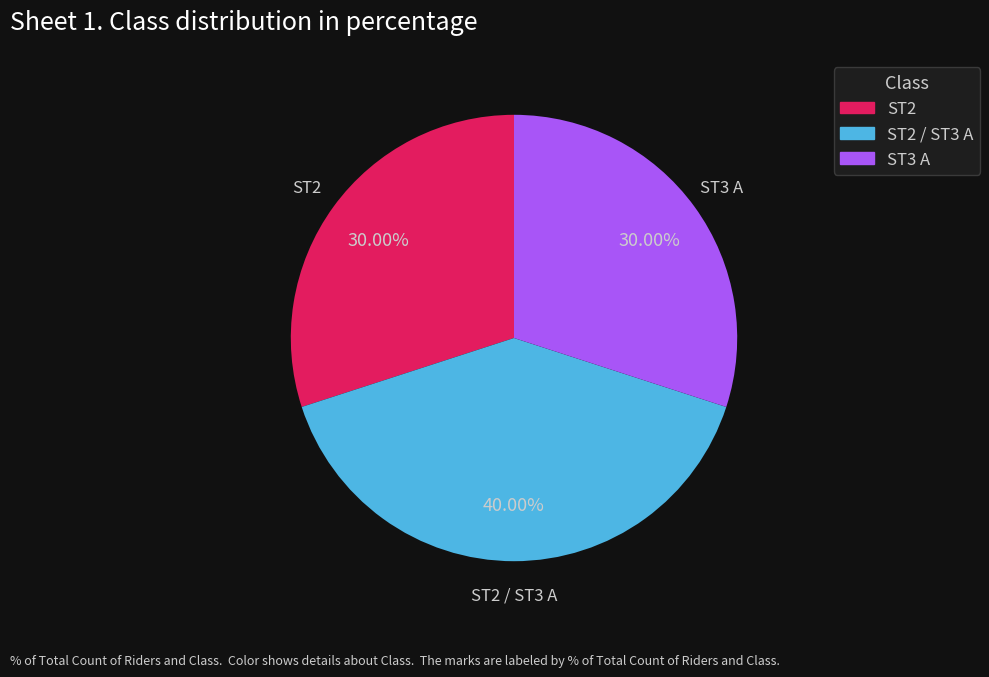

Does any single category account for the majority?

No